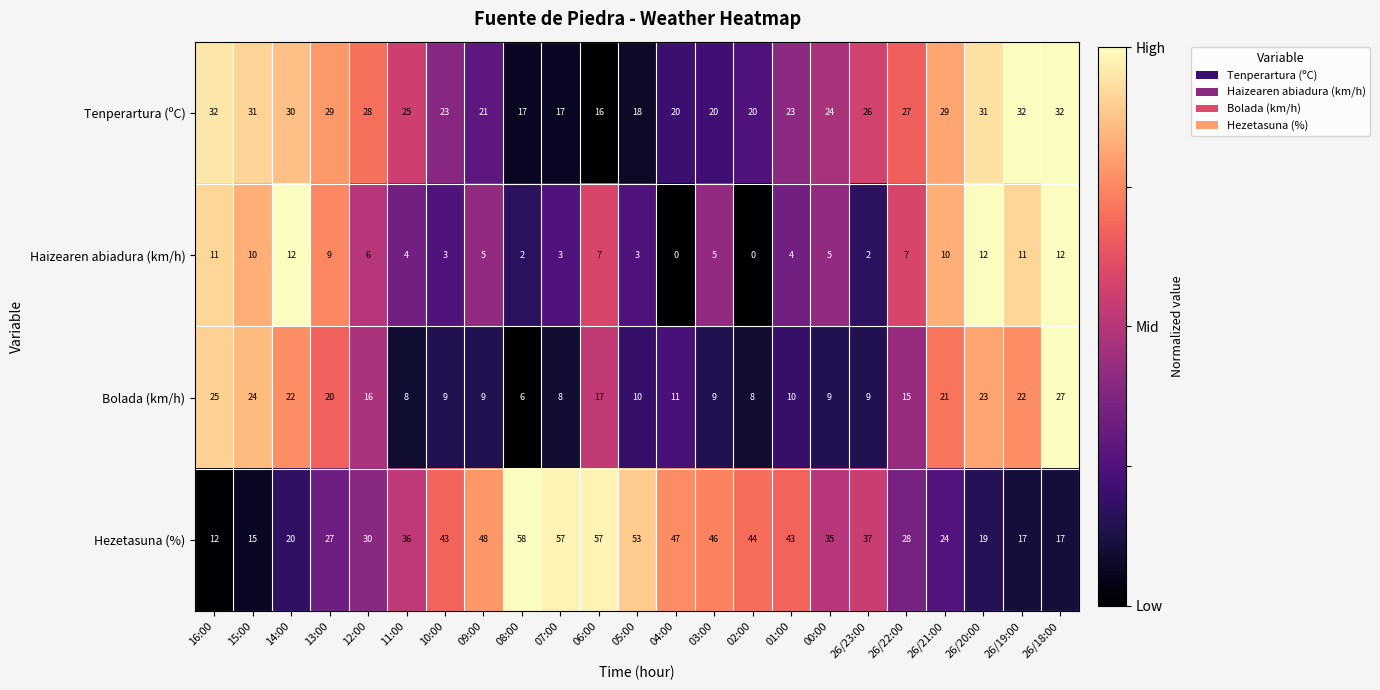

What is the lowest value of the Hezetasuna (%) series?

12